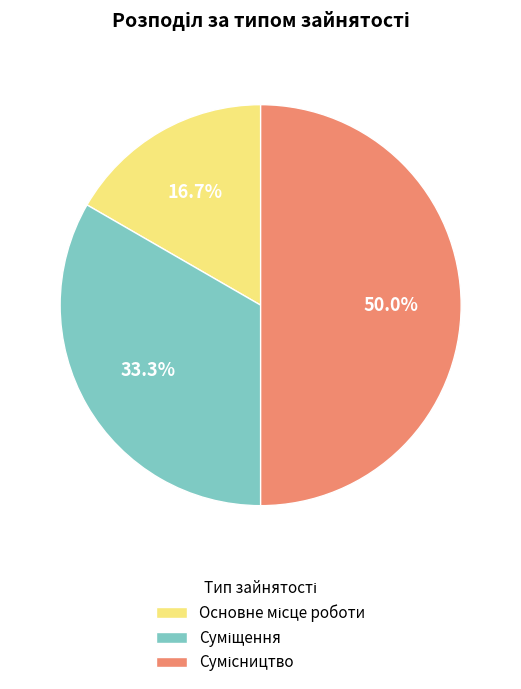

True or false: Суміщення accounts for 33% of the total.

True